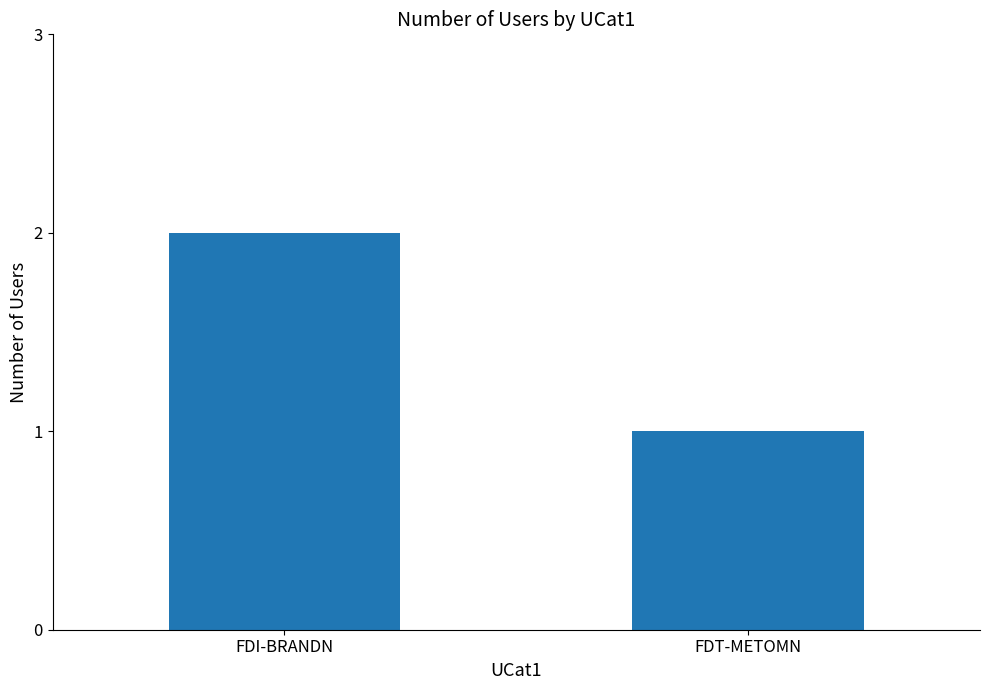

How many values are below 2?

1